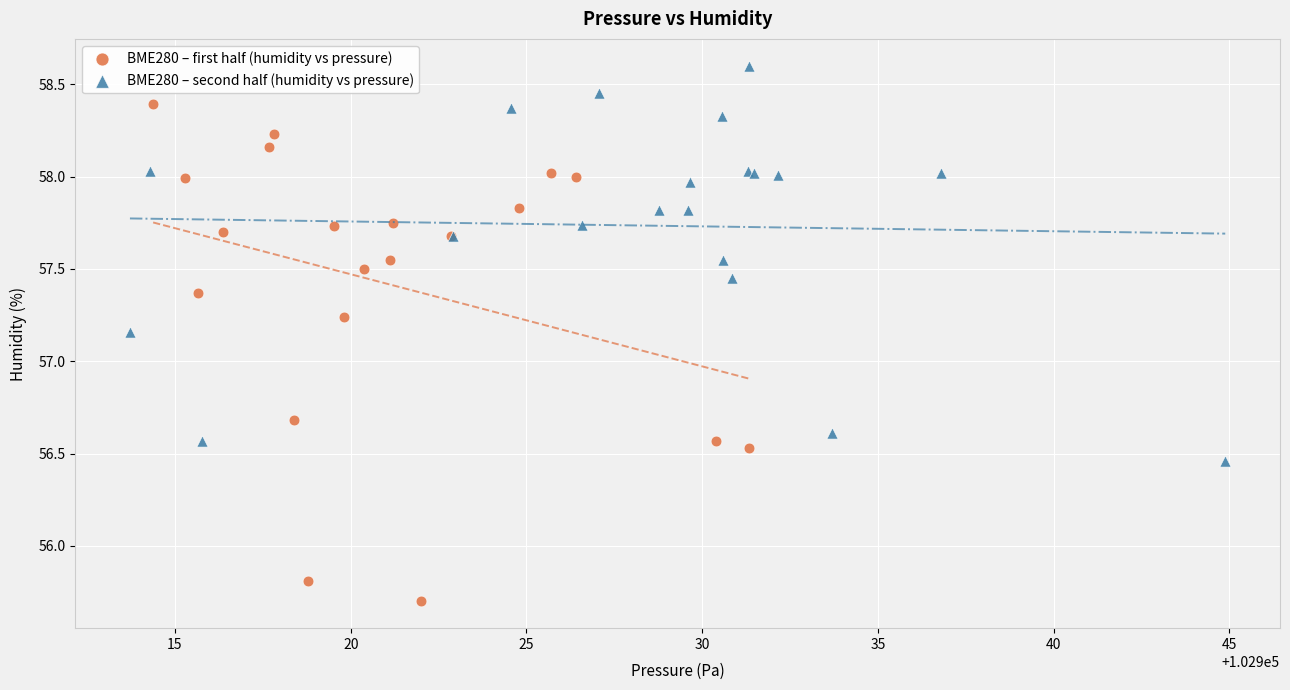

Which series reaches the maximum Y coordinate?

BME280 – second half (humidity vs pressure)